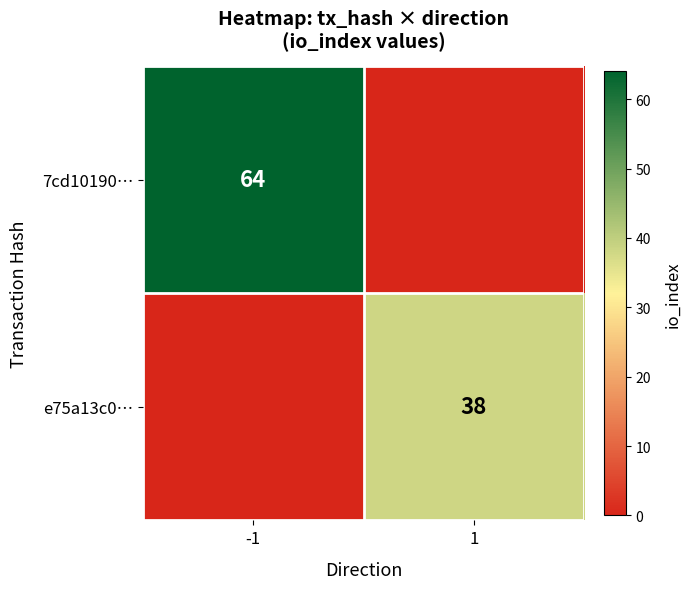

True or false: e75a13c0… has a value of 60 at 1.

False